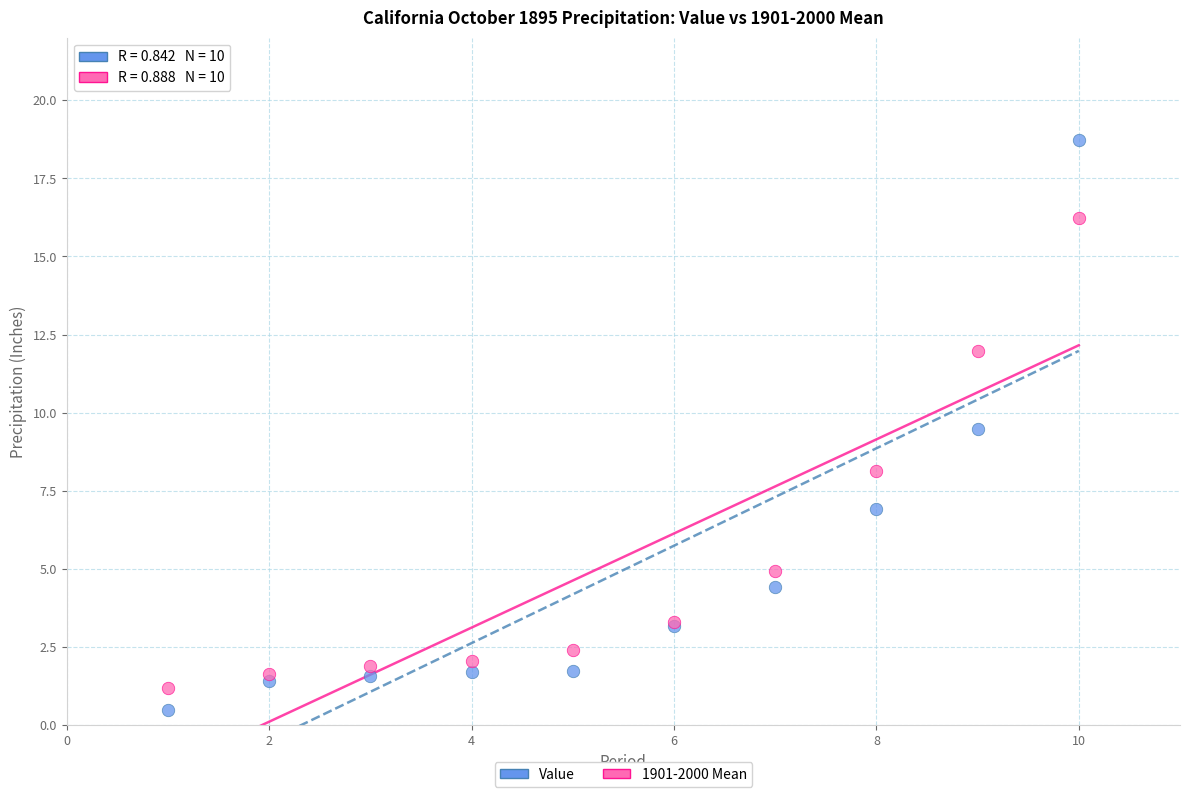

In the Value series, what Y value is closest to 9?

9.5